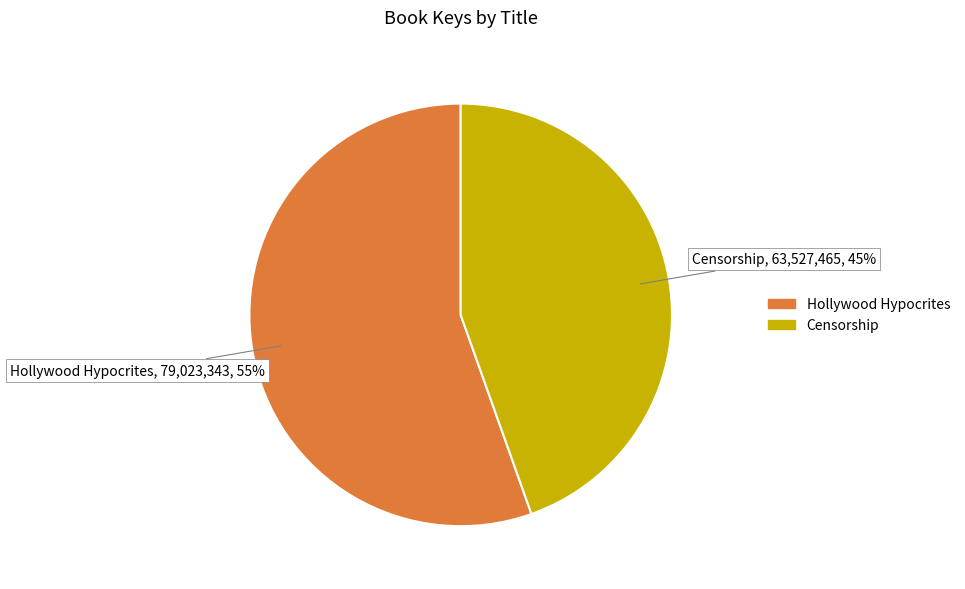

To the nearest percent, what portion does Hollywood Hypocrites represent?

55%